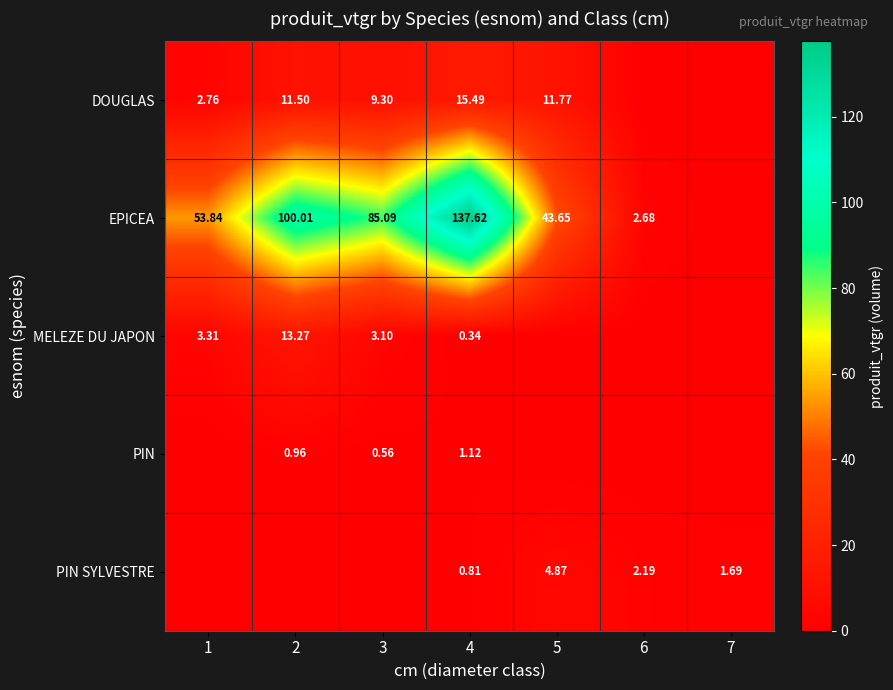

Rank the series at 4 from lowest to highest value.

MELEZE DU JAPON, PIN SYLVESTRE, PIN, DOUGLAS, EPICEA